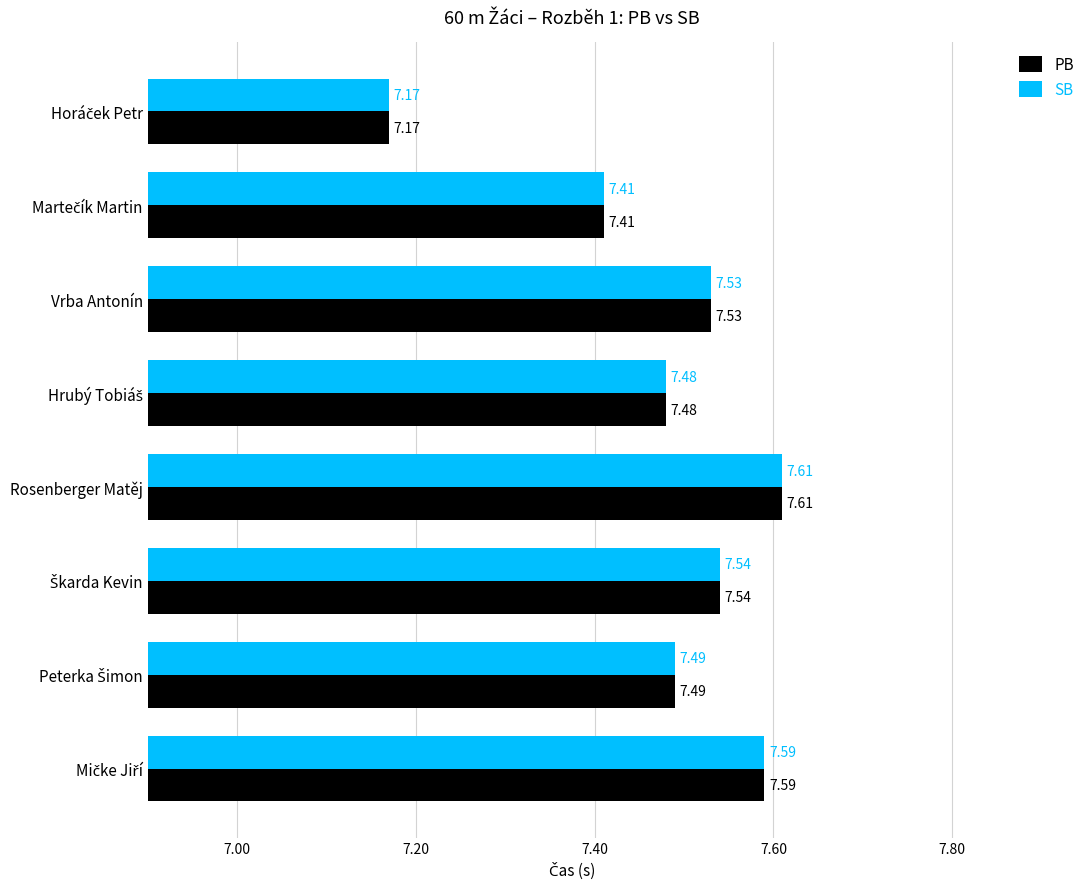

What is the sum of all PB values?

59.8